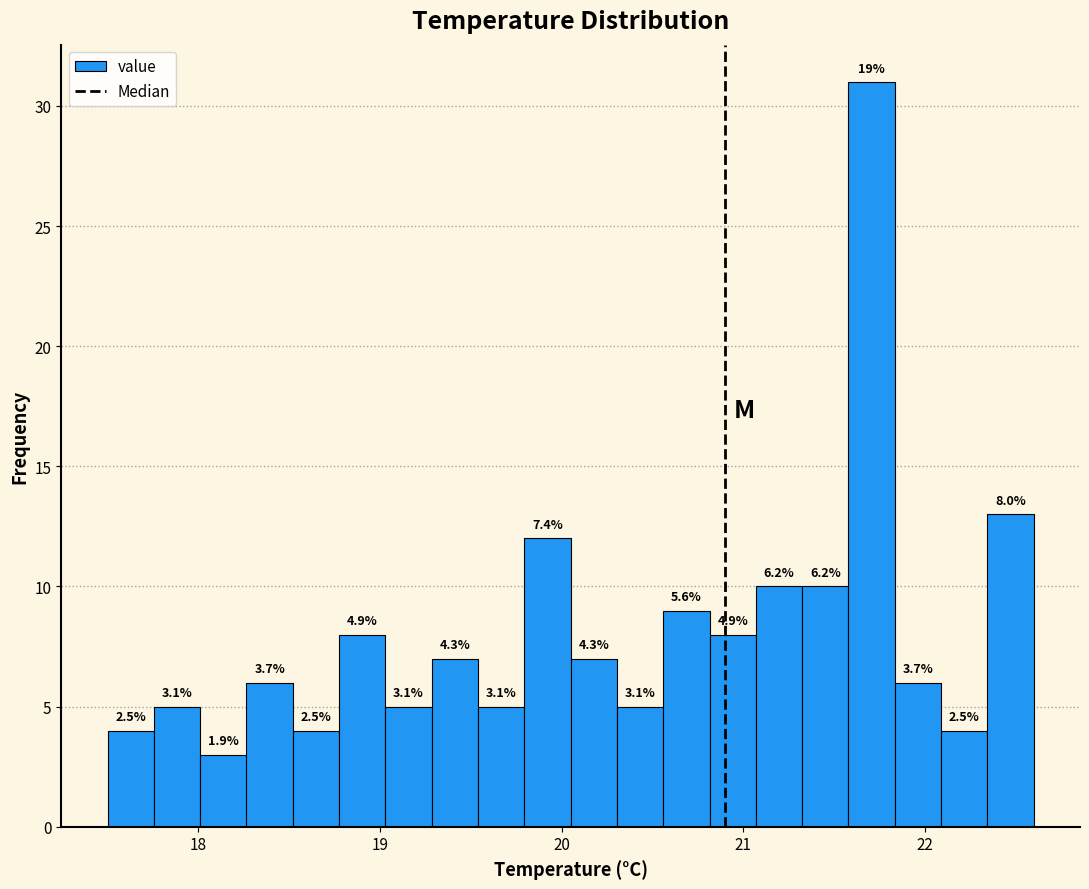

Read against the x-axis, roughly where is the centre of the tallest bar?

21.7